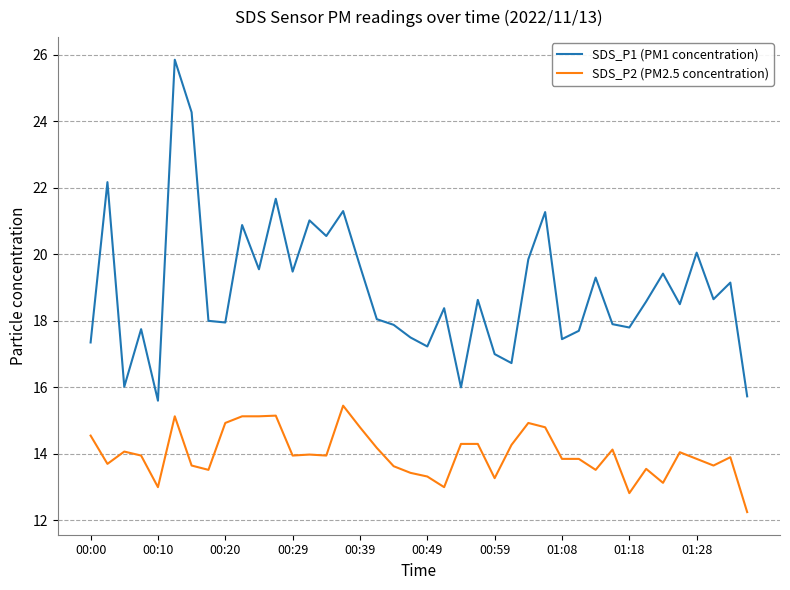

Rank the series by their maximum value, from highest to lowest.

SDS_P1 (PM1 concentration), SDS_P2 (PM2.5 concentration)